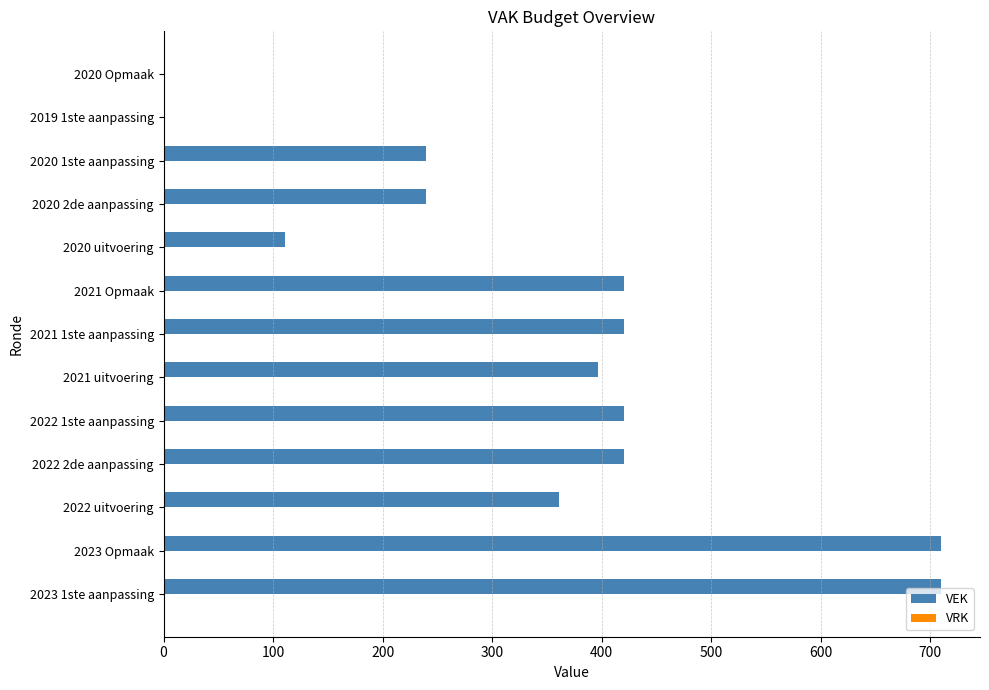

Reading bottom to top, list all the values displayed in this chart.

2023 1ste aanpassing=710	2023 Opmaak=710	2022 uitvoering=361	2022 2de aanpassing=420	2022 1ste aanpassing=420	2021 uitvoering=397	2021 1ste aanpassing=420	2021 Opmaak=420	2020 uitvoering=111	2020 2de aanpassing=240	2020 1ste aanpassing=240	2019 1ste aanpassing=0	2020 Opmaak=0